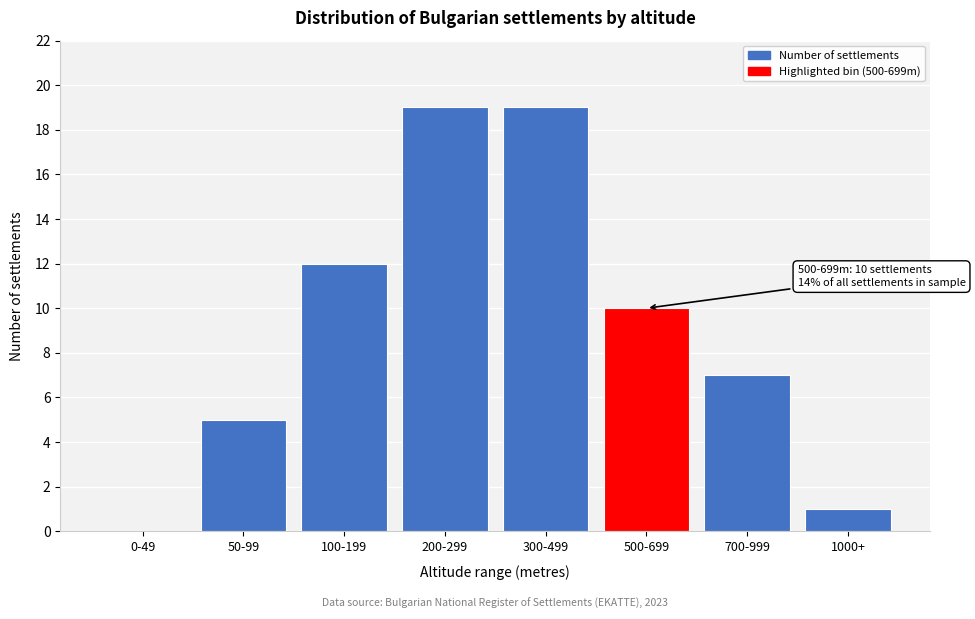

Reading left to right, what are all the values shown in this chart?

0-49=0	50-99=5	100-199=12	200-299=19	300-499=19	500-699=10	700-999=7	1000+=1